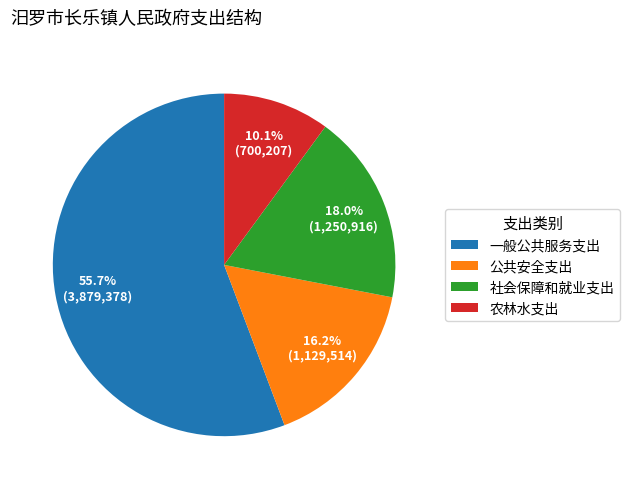

To the nearest percent, what portion does 公共安全支出 represent?

16%